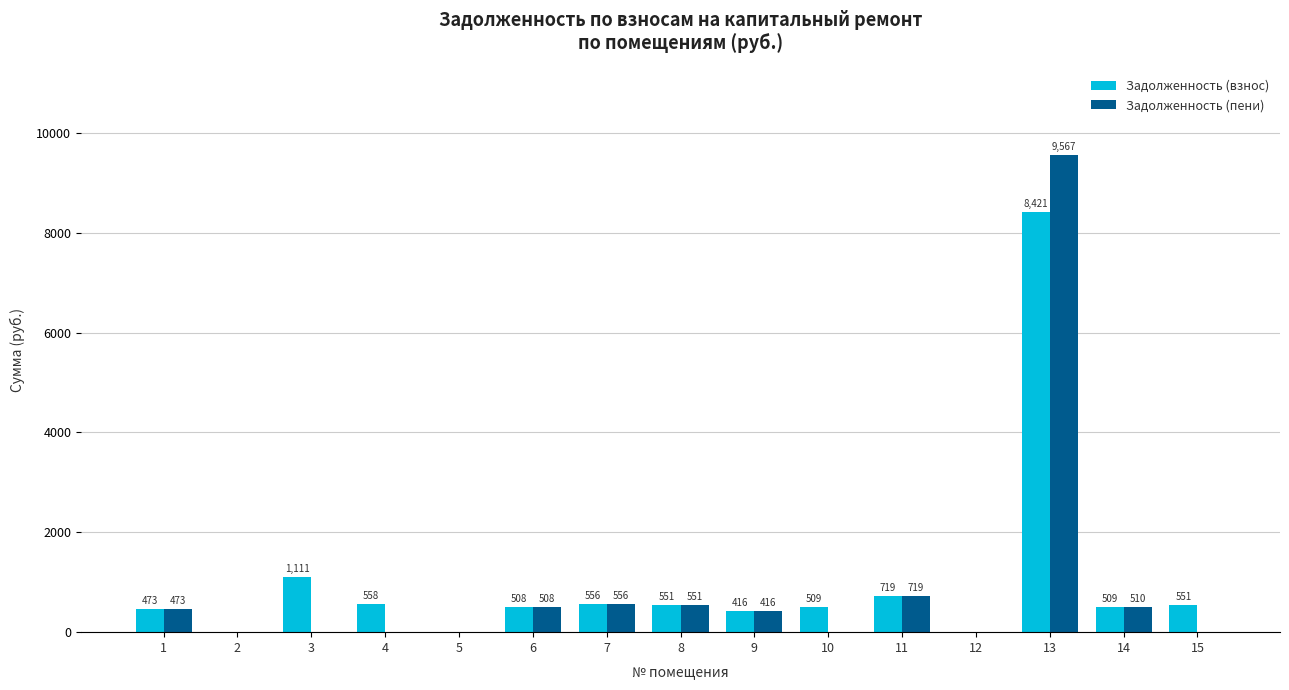

How many distinct data groups are displayed?

2